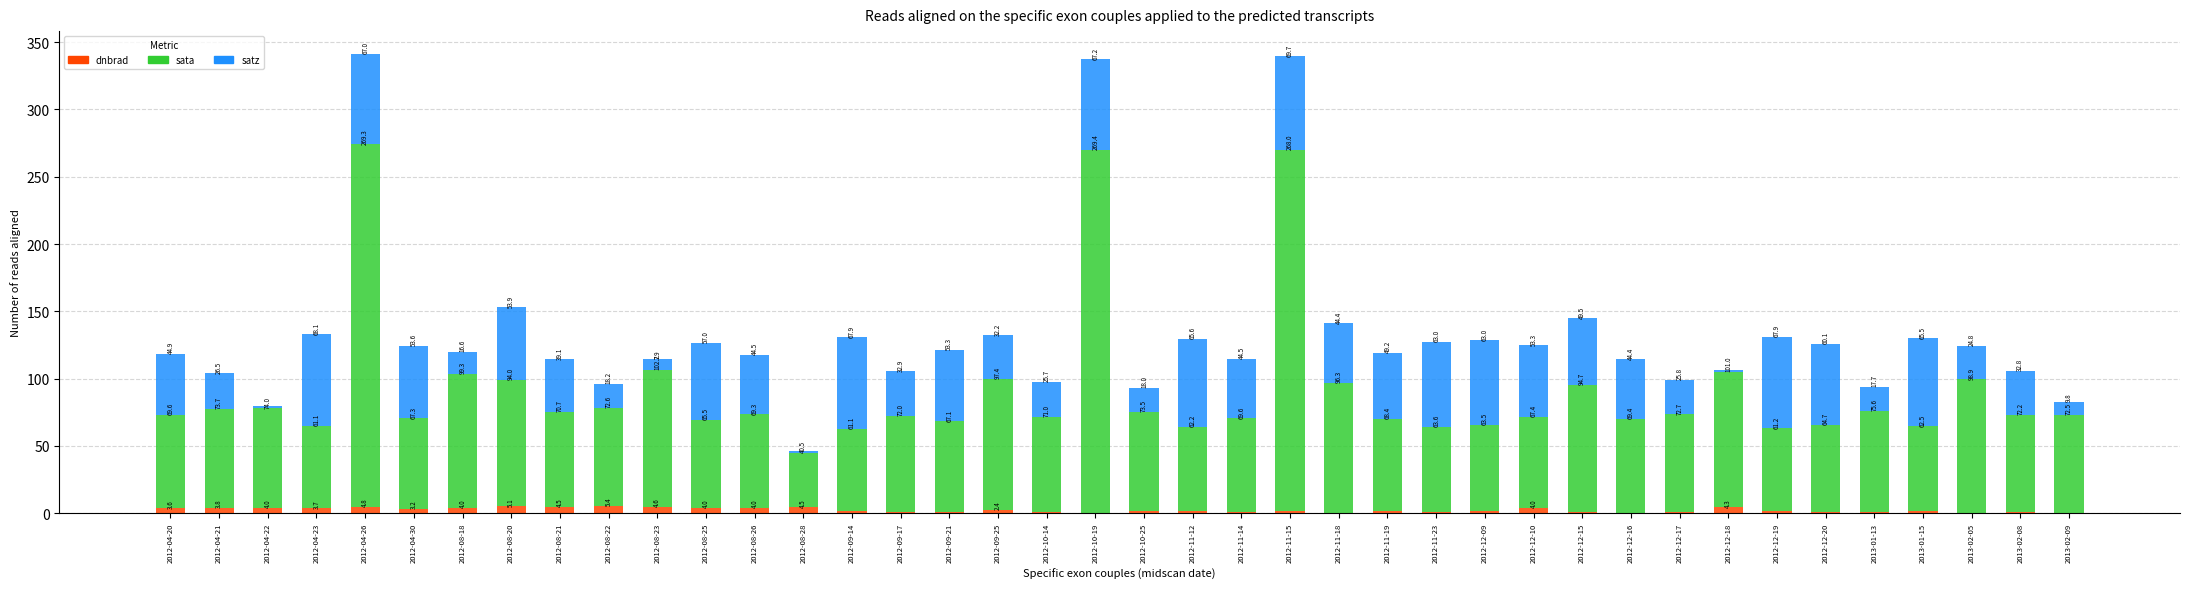

True or false: dnbrad has a value of 3.6 at 2012-04-20.

True